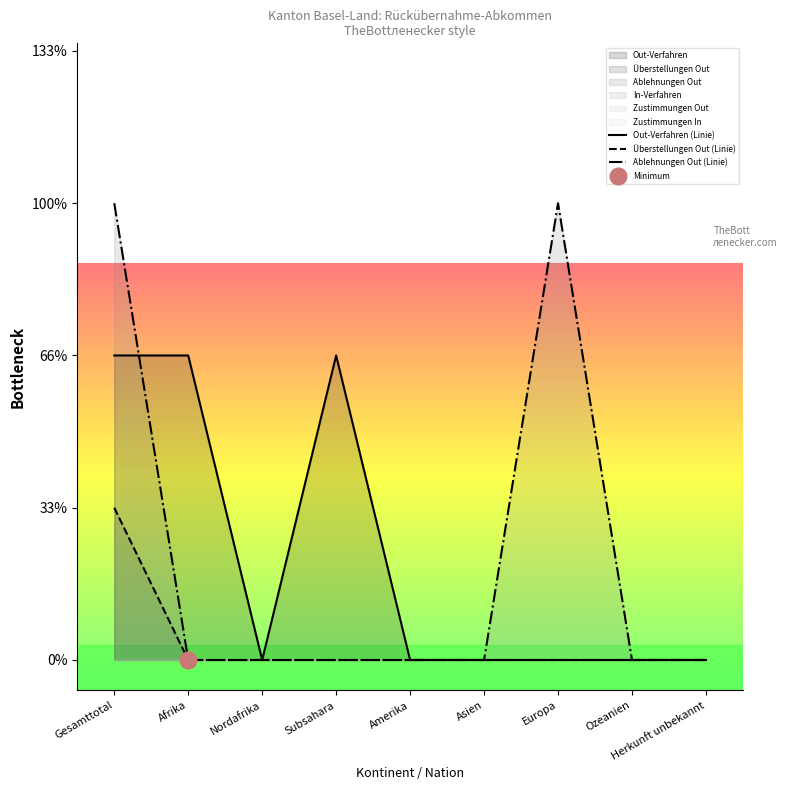

Which series has the widest spread of values?

Ablehnungen Out (Linie)